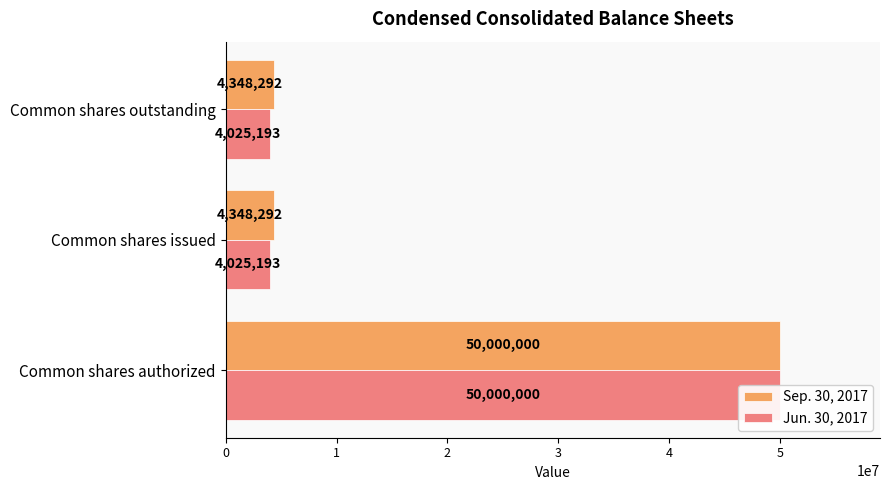

Is it true that Jun. 30, 2017 equals 984338 at Common shares outstanding?

False